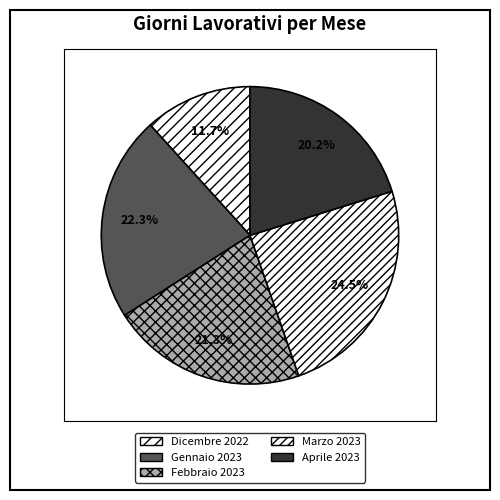

What percentage is the Aprile 2023 slice, to the nearest percent?

20%